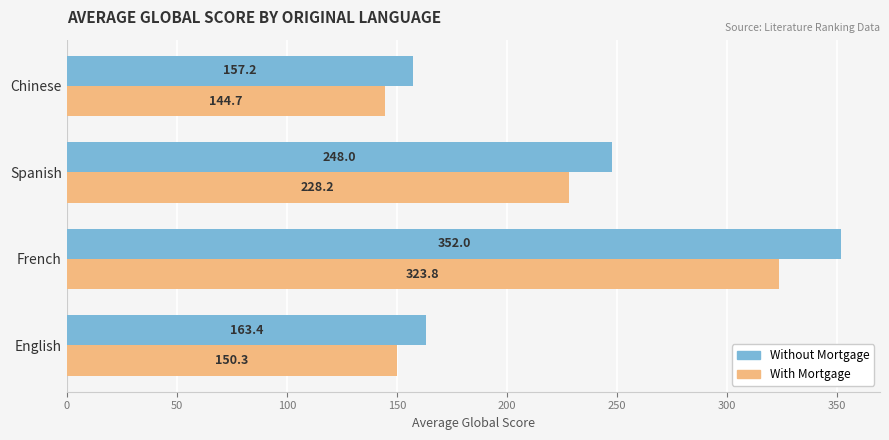

At which label does Without Mortgage reach its peak?

French